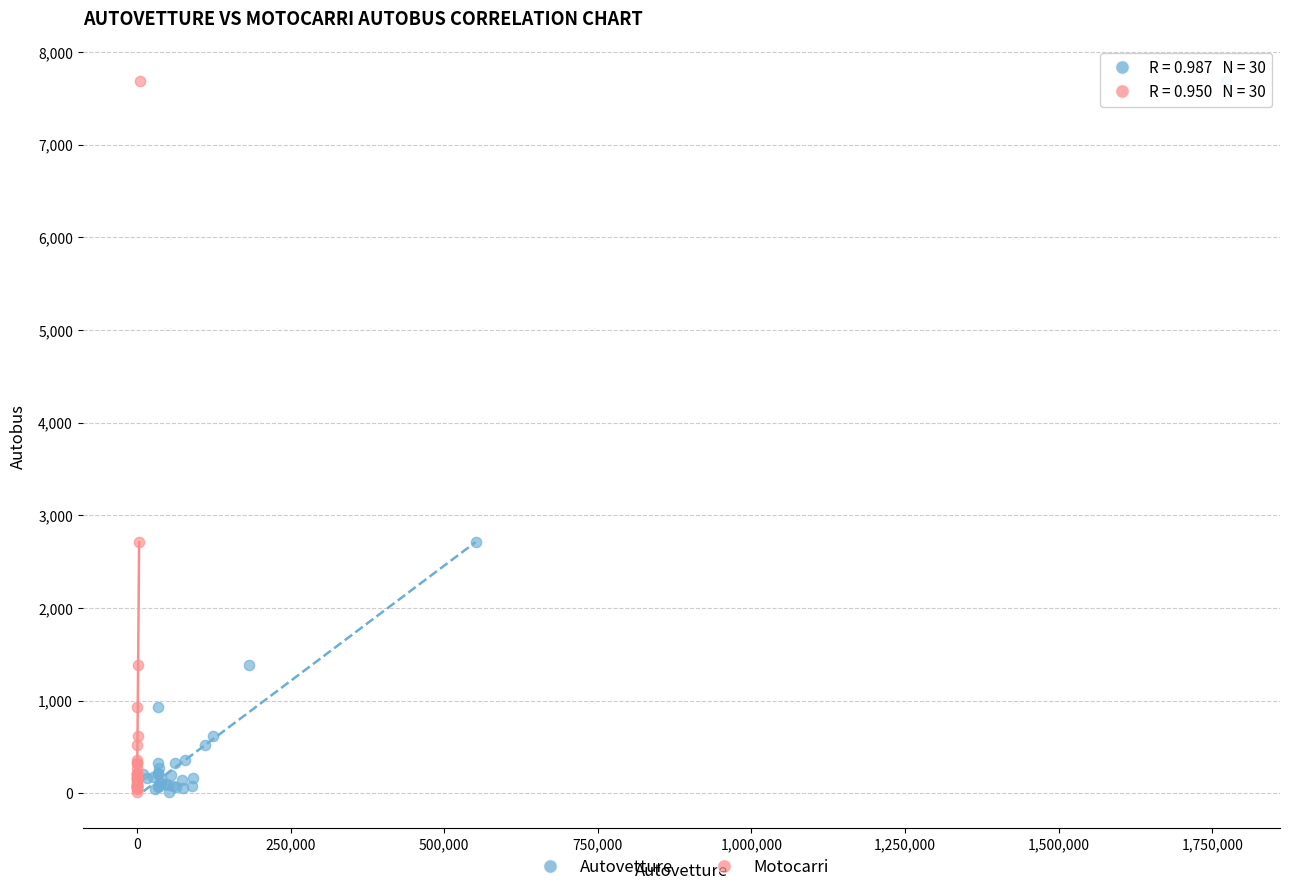

What are all the series names shown in the legend?

Autovetture, Motocarri